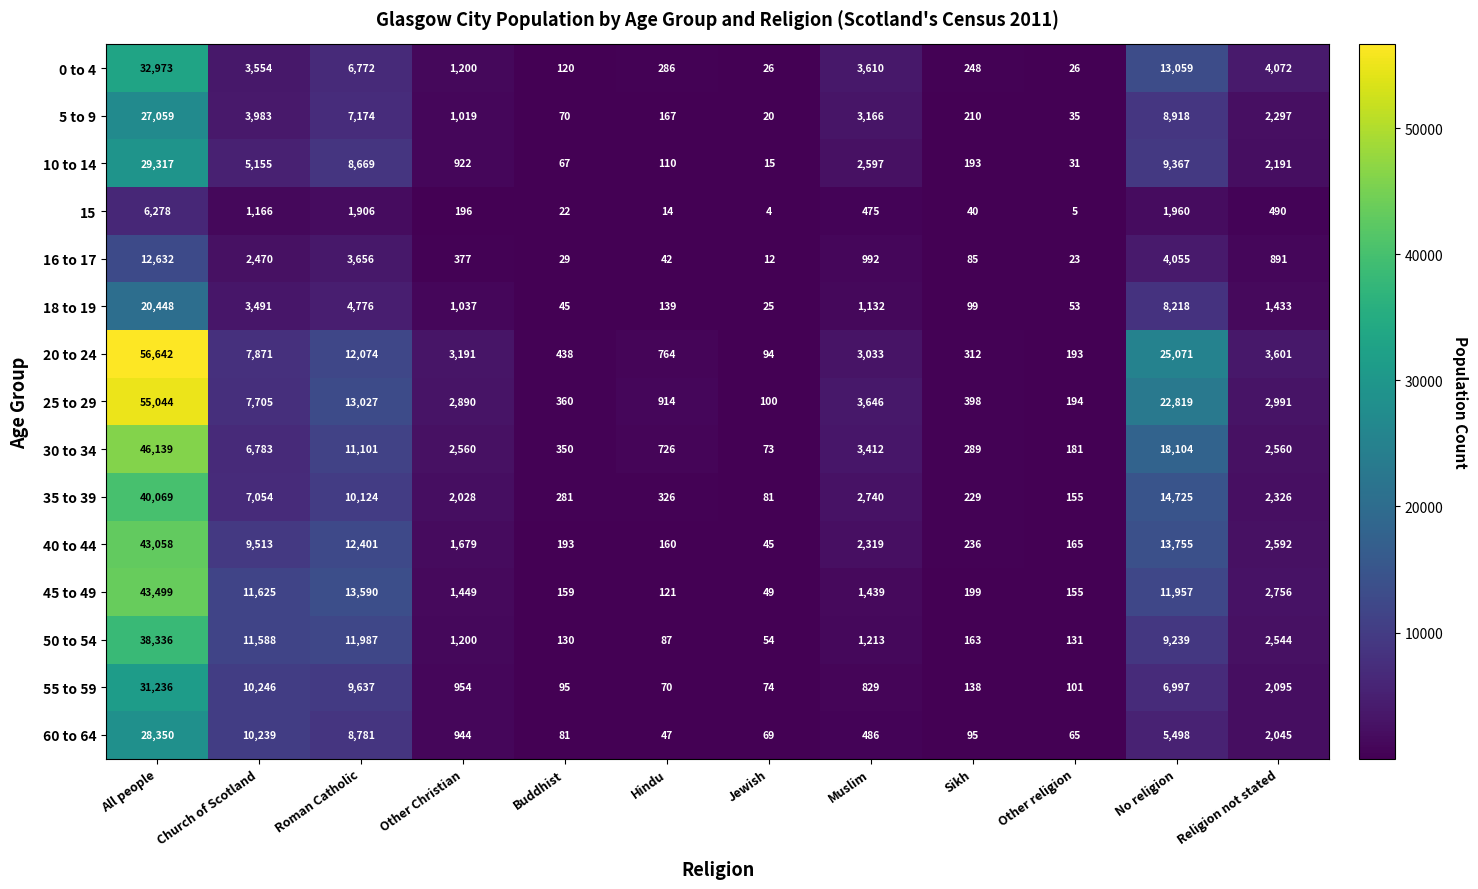

List the series in order of their peak value, lowest first.

15, 16 to 17, 18 to 19, 5 to 9, 60 to 64, 10 to 14, 55 to 59, 0 to 4, 50 to 54, 35 to 39, 40 to 44, 45 to 49, 30 to 34, 25 to 29, 20 to 24